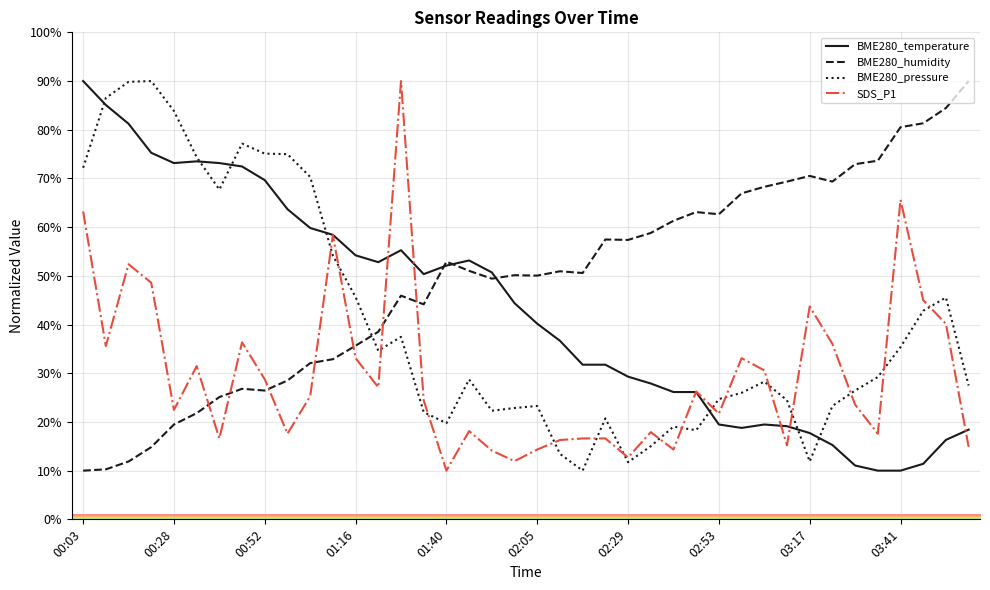

After their last crossing, which series has the higher values: SDS_P1 or BME280_humidity?

BME280_humidity